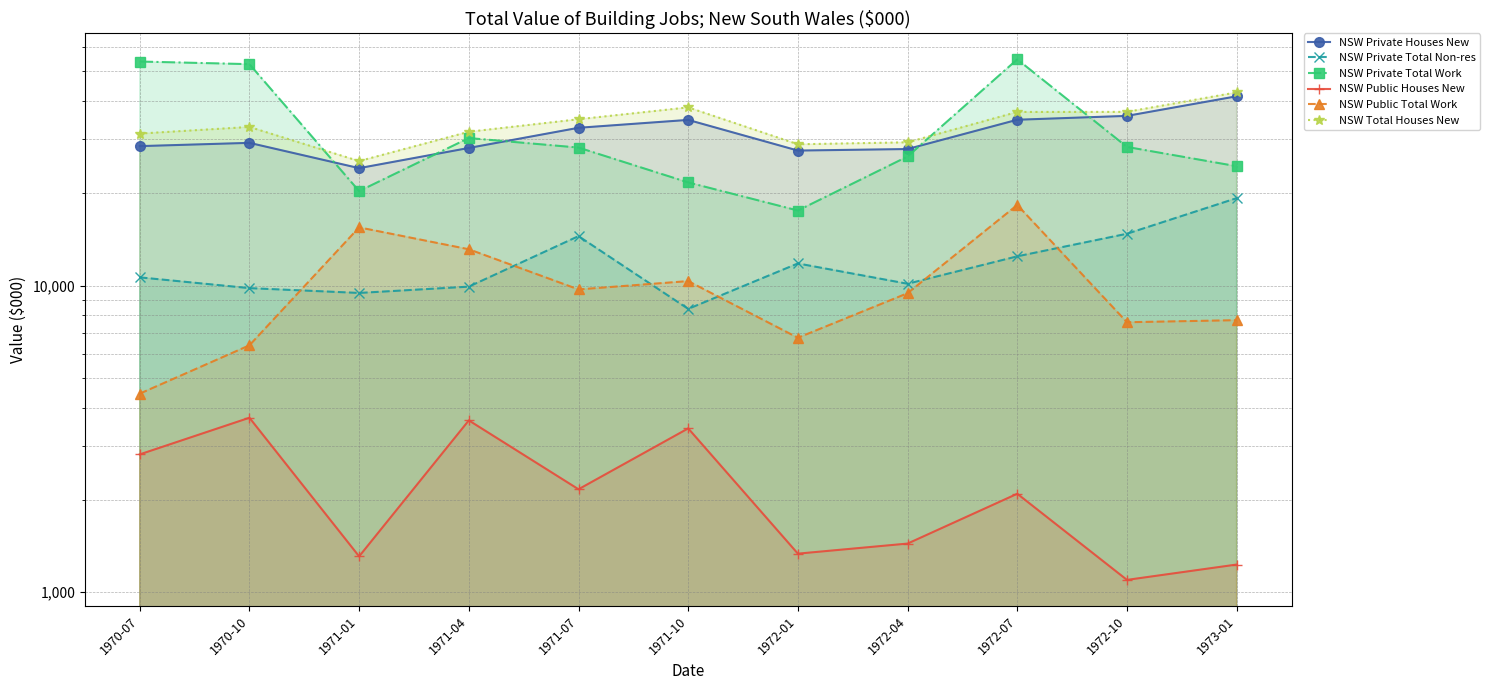

Which series has the largest range (max minus min)?

NSW Private Total Work